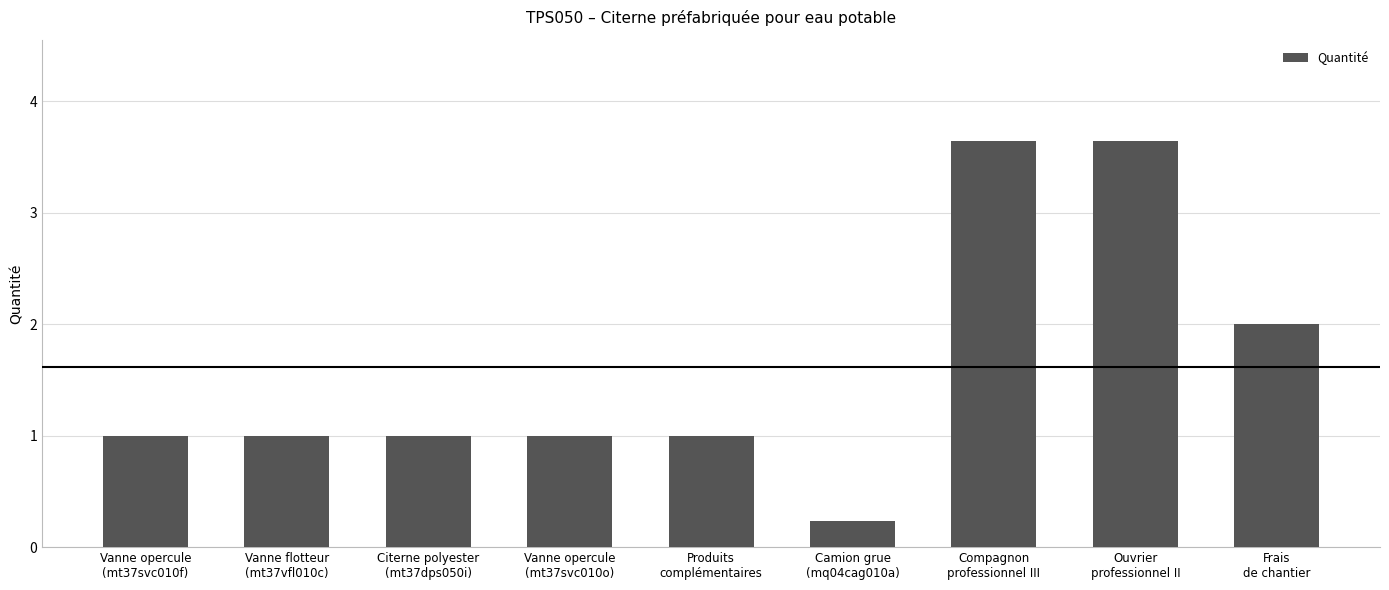

Are the bars grouped side by side (vs. stacked)?

No